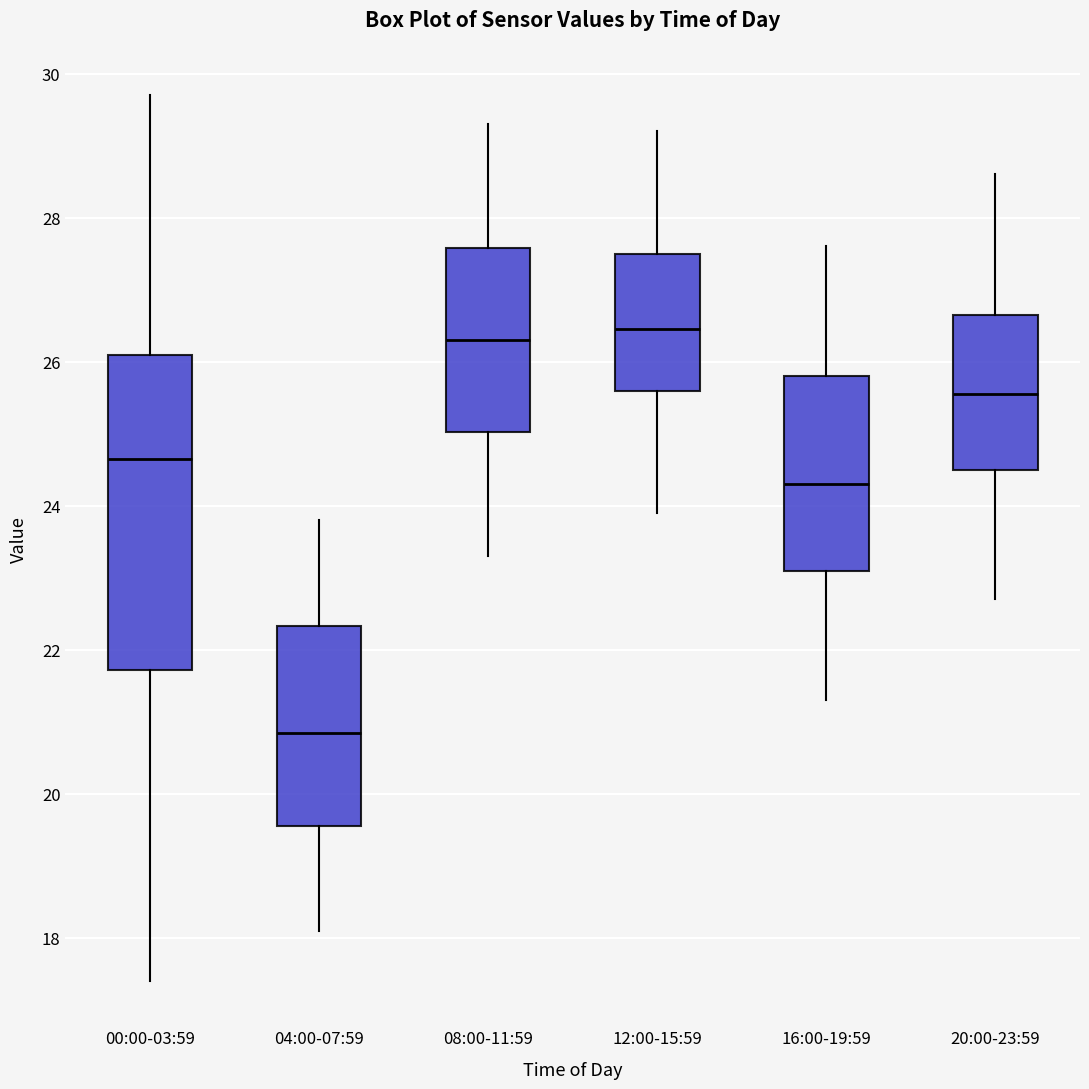

Reading left to right, read every box against the y-axis: the position of its median line, the range the box covers, and the ends of its whiskers. The values are not printed on the chart, so give them approximately, as read against the axis.

00:00-03:59: median 24.6, box 21.8 to 26.2, whiskers 17.4 to 29.8
04:00-07:59: median 20.8, box 19.6 to 22.4, whiskers 18.2 to 23.8
08:00-11:59: median 26.4, box 25.0 to 27.6, whiskers 23.4 to 29.4
12:00-15:59: median 26.4, box 25.6 to 27.6, whiskers 24.0 to 29.2
16:00-19:59: median 24.4, box 23.2 to 25.8, whiskers 21.4 to 27.6
20:00-23:59: median 25.6, box 24.6 to 26.6, whiskers 22.8 to 28.6